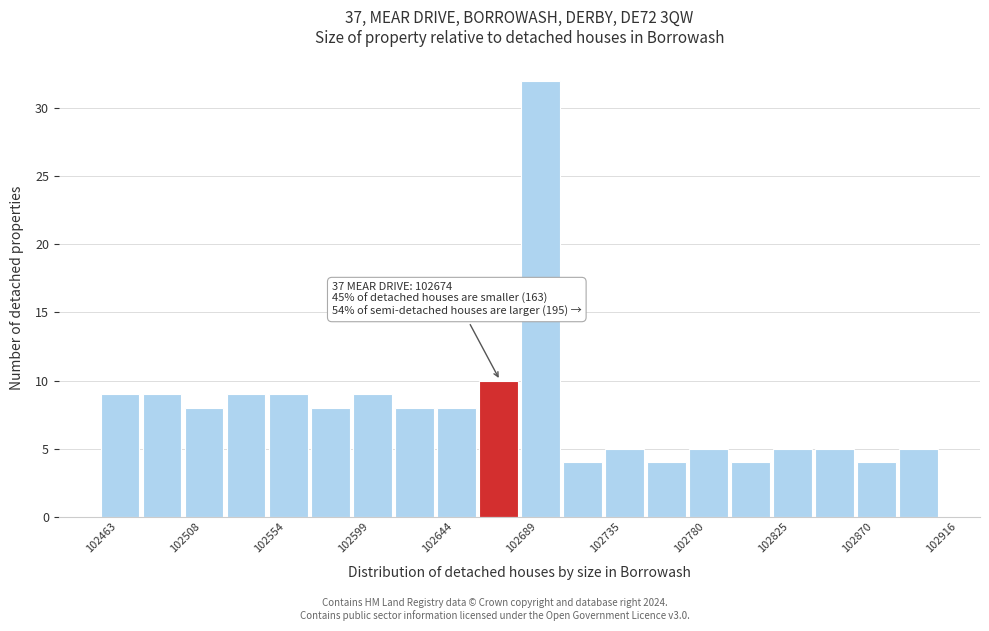

Over which range of the x-axis is the bar tallest?

102690 to 102710